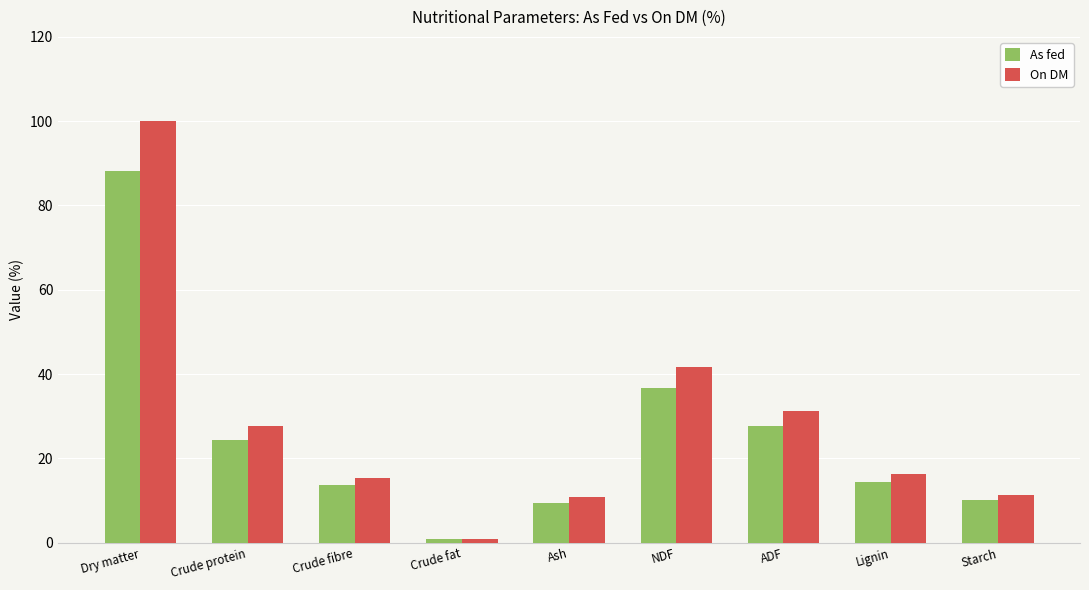

What position from the right is NDF?

4